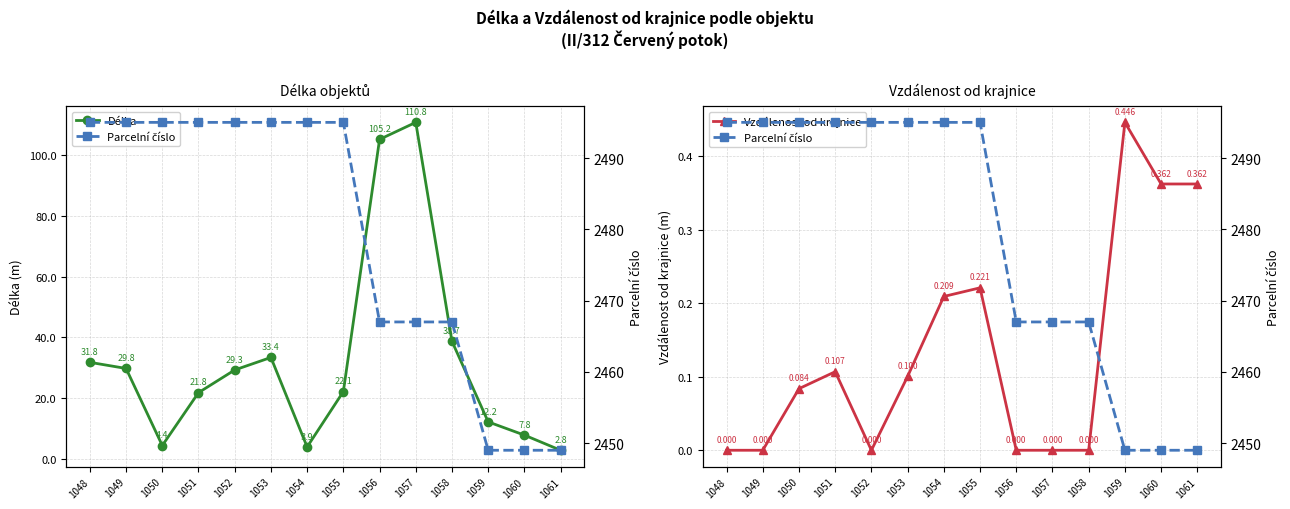

True or false: Parcelní číslo and Vzdálenost od krajnice intersect in this chart.

False